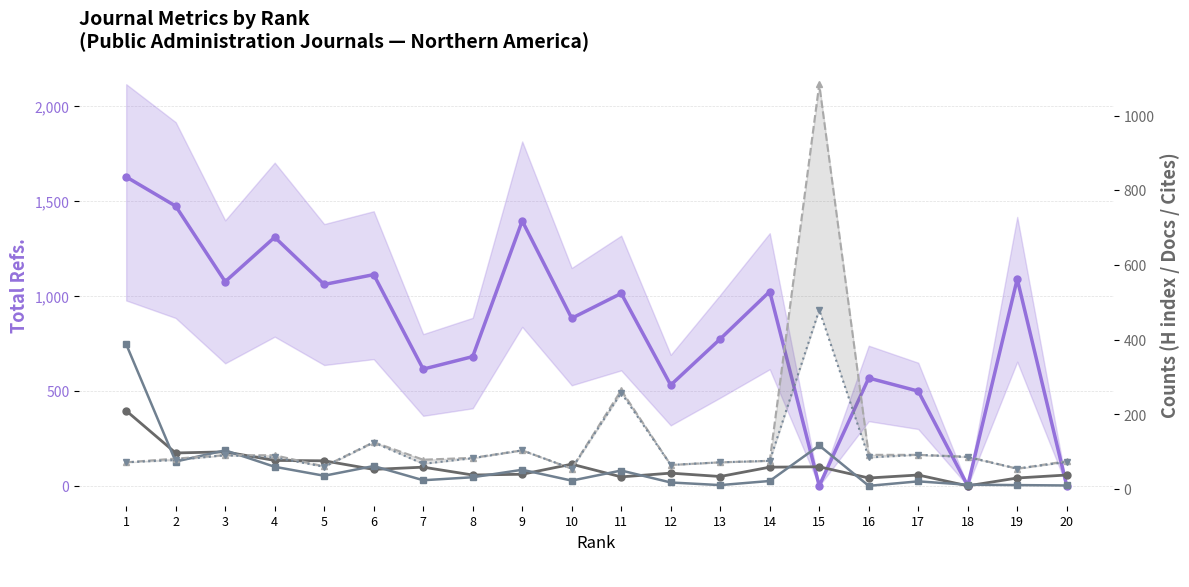

Count the number of categories in the chart.

20